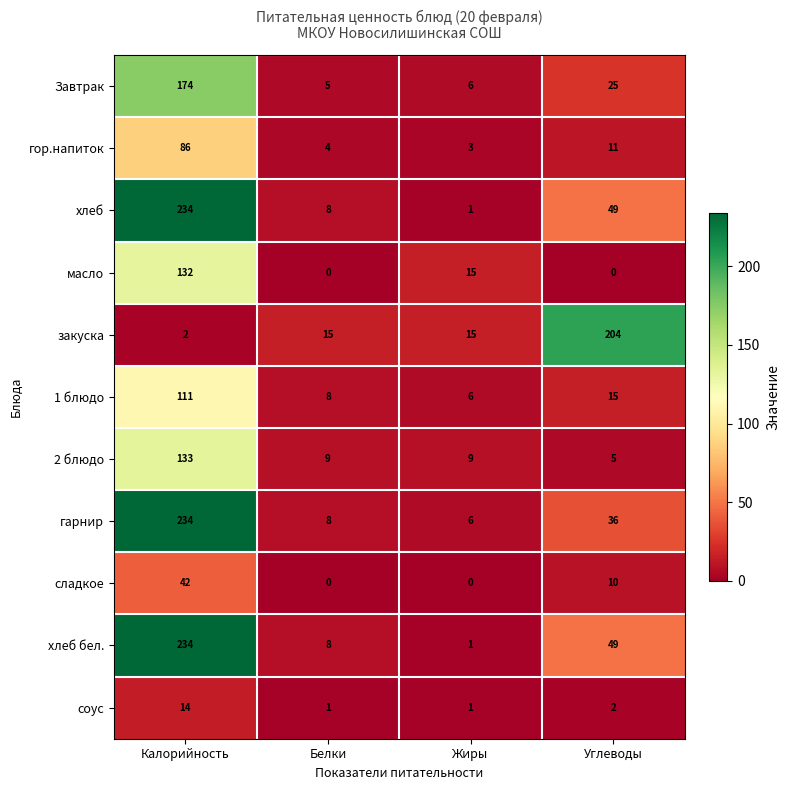

At which category is the sum across all series the highest?

Калорийность